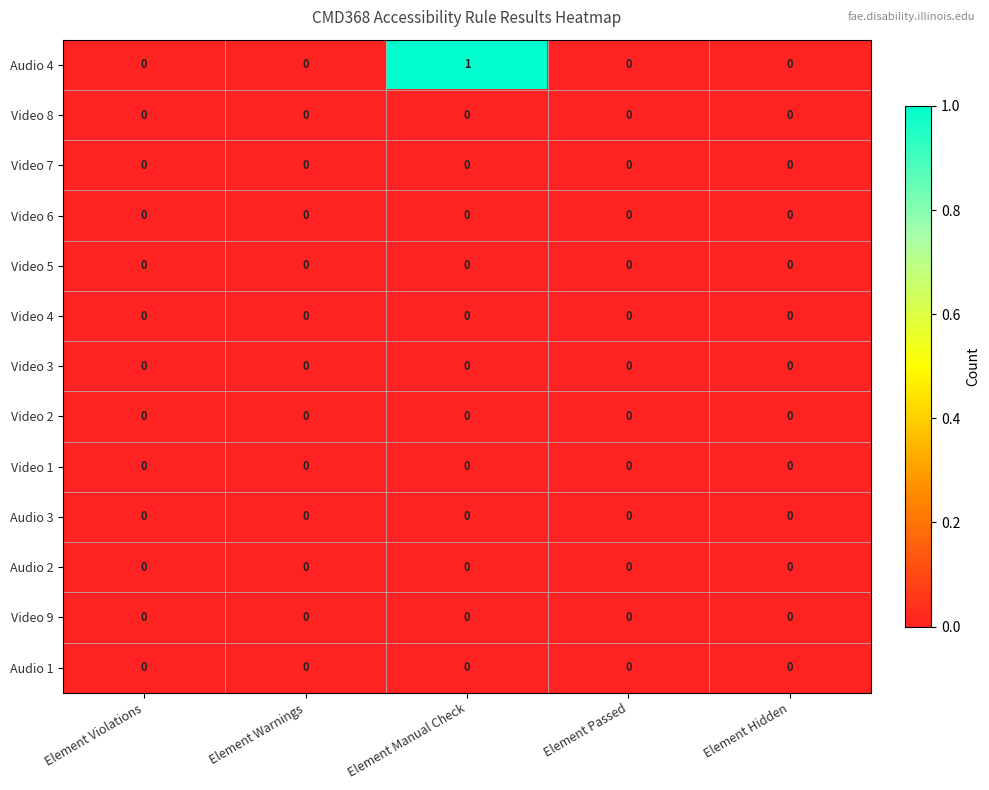

Which series has the largest total across all categories?

Audio 4